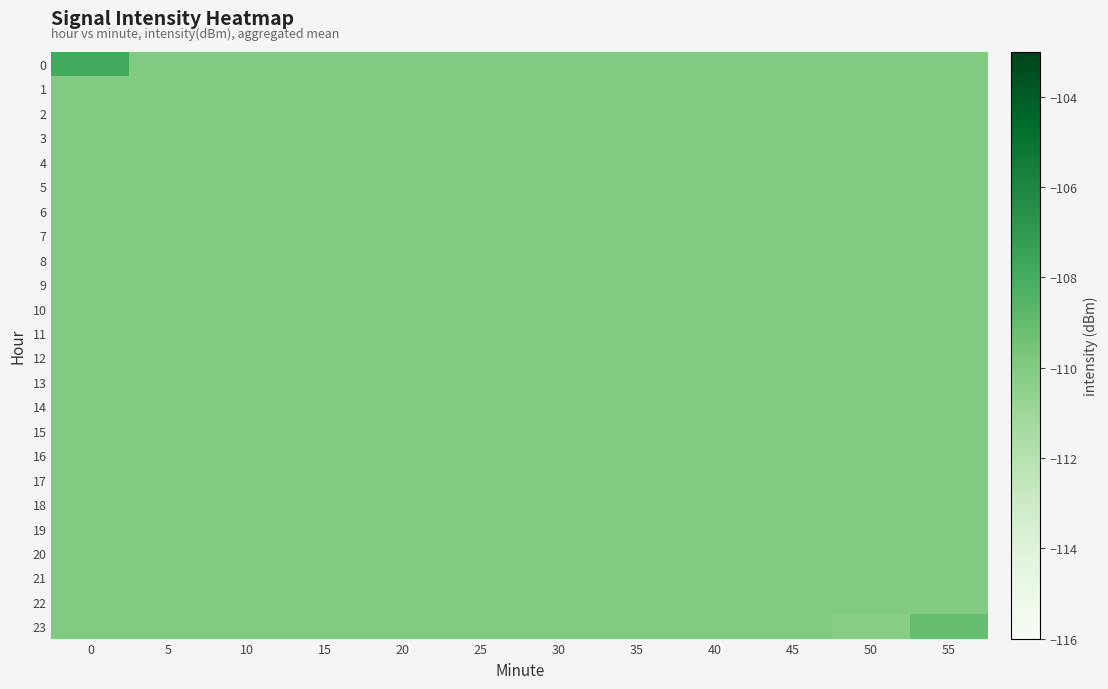

Reading right to left, extract all data points from this chart.

0: 55=-110.0	50=-110.0	45=-110.0	40=-110.0	35=-110.0	30=-110.0	25=-110.0	20=-110.0	15=-110.0	10=-110.0	5=-110.0	0=-107.9
1: 55=-110.0	50=-110.0	45=-110.0	40=-110.0	35=-110.0	30=-110.0	25=-110.0	20=-110.0	15=-110.0	10=-110.0	5=-110.0	0=-110.0
2: 55=-110.0	50=-110.0	45=-110.0	40=-110.0	35=-110.0	30=-110.0	25=-110.0	20=-110.0	15=-110.0	10=-110.0	5=-110.0	0=-110.0
3: 55=-110.0	50=-110.0	45=-110.0	40=-110.0	35=-110.0	30=-110.0	25=-110.0	20=-110.0	15=-110.0	10=-110.0	5=-110.0	0=-110.0
4: 55=-110.0	50=-110.0	45=-110.0	40=-110.0	35=-110.0	30=-110.0	25=-110.0	20=-110.0	15=-110.0	10=-110.0	5=-110.0	0=-110.0
5: 55=-110.0	50=-110.0	45=-110.0	40=-110.0	35=-110.0	30=-110.0	25=-110.0	20=-110.0	15=-110.0	10=-110.0	5=-110.0	0=-110.0
6: 55=-110.0	50=-110.0	45=-110.0	40=-110.0	35=-110.0	30=-110.0	25=-110.0	20=-110.0	15=-110.0	10=-110.0	5=-110.0	0=-110.0
7: 55=-110.0	50=-110.0	45=-110.0	40=-110.0	35=-110.0	30=-110.0	25=-110.0	20=-110.0	15=-110.0	10=-110.0	5=-110.0	0=-110.0
8: 55=-110.0	50=-110.0	45=-110.0	40=-110.0	35=-110.0	30=-110.0	25=-110.0	20=-110.0	15=-110.0	10=-110.0	5=-110.0	0=-110.0
9: 55=-110.0	50=-110.0	45=-110.0	40=-110.0	35=-110.0	30=-110.0	25=-110.0	20=-110.0	15=-110.0	10=-110.0	5=-110.0	0=-110.0
10: 55=-110.0	50=-110.0	45=-110.0	40=-110.0	35=-110.0	30=-110.0	25=-110.0	20=-110.0	15=-110.0	10=-110.0	5=-110.0	0=-110.0
11: 55=-110.0	50=-110.0	45=-110.0	40=-110.0	35=-110.0	30=-110.0	25=-110.0	20=-110.0	15=-110.0	10=-110.0	5=-110.0	0=-110.0
12: 55=-110.0	50=-110.0	45=-110.0	40=-110.0	35=-110.0	30=-110.0	25=-110.0	20=-110.0	15=-110.0	10=-110.0	5=-110.0	0=-110.0
13: 55=-110.0	50=-110.0	45=-110.0	40=-110.0	35=-110.0	30=-110.0	25=-110.0	20=-110.0	15=-110.0	10=-110.0	5=-110.0	0=-110.0
14: 55=-110.0	50=-110.0	45=-110.0	40=-110.0	35=-110.0	30=-110.0	25=-110.0	20=-110.0	15=-110.0	10=-110.0	5=-110.0	0=-110.0
15: 55=-110.0	50=-110.0	45=-110.0	40=-110.0	35=-110.0	30=-110.0	25=-110.0	20=-110.0	15=-110.0	10=-110.0	5=-110.0	0=-110.0
16: 55=-110.0	50=-110.0	45=-110.0	40=-110.0	35=-110.0	30=-110.0	25=-110.0	20=-110.0	15=-110.0	10=-110.0	5=-110.0	0=-110.0
17: 55=-110.0	50=-110.0	45=-110.0	40=-110.0	35=-110.0	30=-110.0	25=-110.0	20=-110.0	15=-110.0	10=-110.0	5=-110.0	0=-110.0
18: 55=-110.0	50=-110.0	45=-110.0	40=-110.0	35=-110.0	30=-110.0	25=-110.0	20=-110.0	15=-110.0	10=-110.0	5=-110.0	0=-110.0
19: 55=-110.0	50=-110.0	45=-110.0	40=-110.0	35=-110.0	30=-110.0	25=-110.0	20=-110.0	15=-110.0	10=-110.0	5=-110.0	0=-110.0
20: 55=-110.0	50=-110.0	45=-110.0	40=-110.0	35=-110.0	30=-110.0	25=-110.0	20=-110.0	15=-110.0	10=-110.0	5=-110.0	0=-110.0
21: 55=-110.0	50=-110.0	45=-110.0	40=-110.0	35=-110.0	30=-110.0	25=-110.0	20=-110.0	15=-110.0	10=-110.0	5=-110.0	0=-110.0
22: 55=-110.0	50=-110.0	45=-110.0	40=-110.0	35=-110.0	30=-110.0	25=-110.0	20=-110.0	15=-110.0	10=-110.0	5=-110.0	0=-110.0
23: 55=-109.1	50=-110.2	45=-110.0	40=-110.0	35=-110.0	30=-110.0	25=-110.0	20=-110.0	15=-110.0	10=-110.0	5=-110.0	0=-110.0